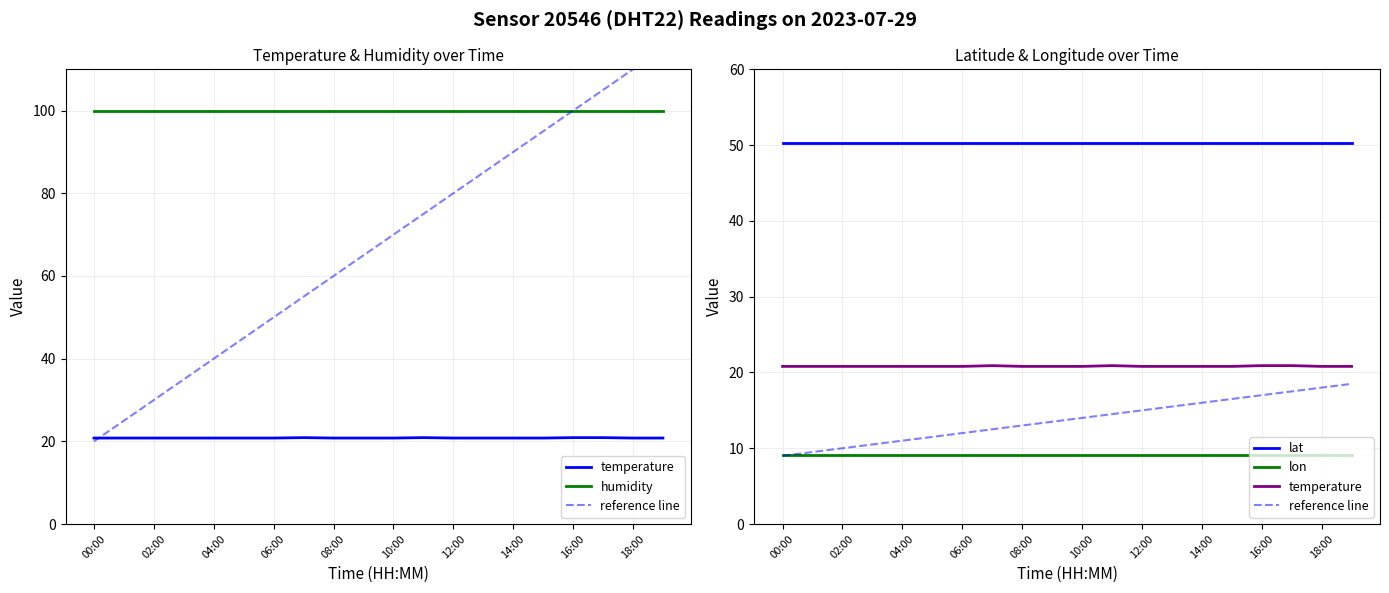

Rank the series at 02:00 from highest to lowest value.

humidity, lat, temperature, reference line, lon